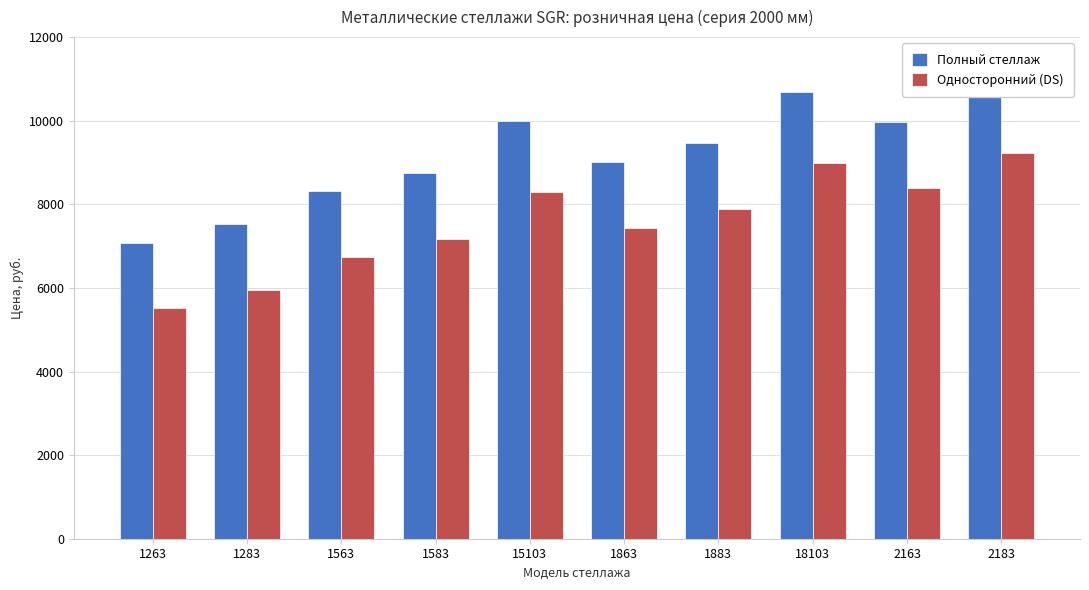

What are all the series names shown in the legend?

Полный стеллаж, Односторонний (DS)